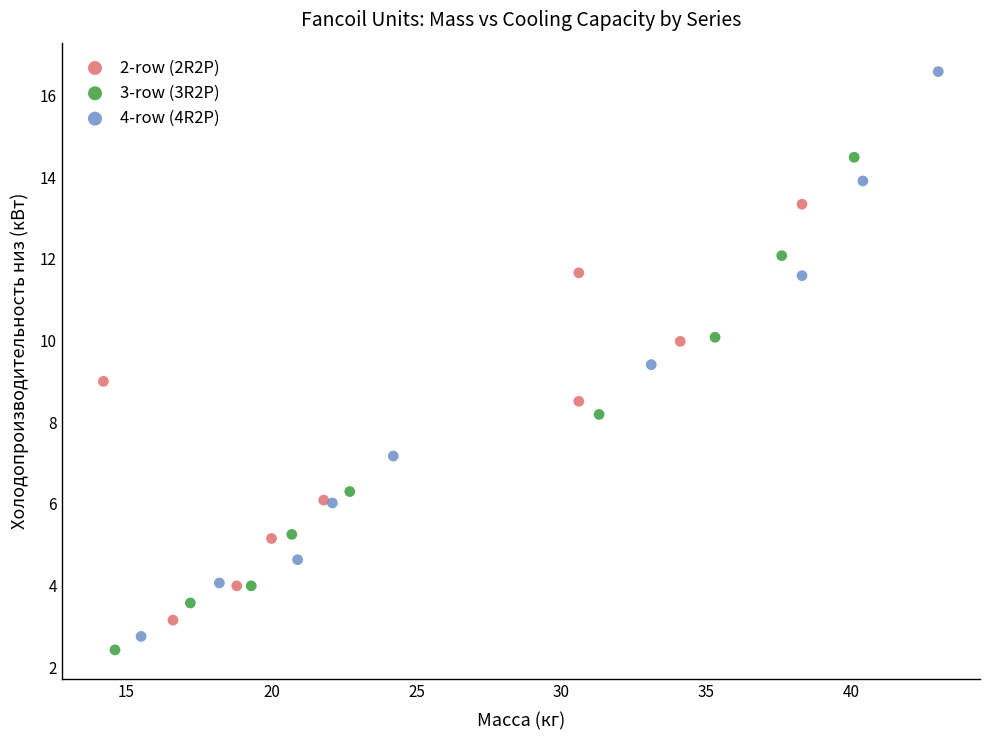

Which series has the largest Y range (max minus min)?

4-row (4R2P)